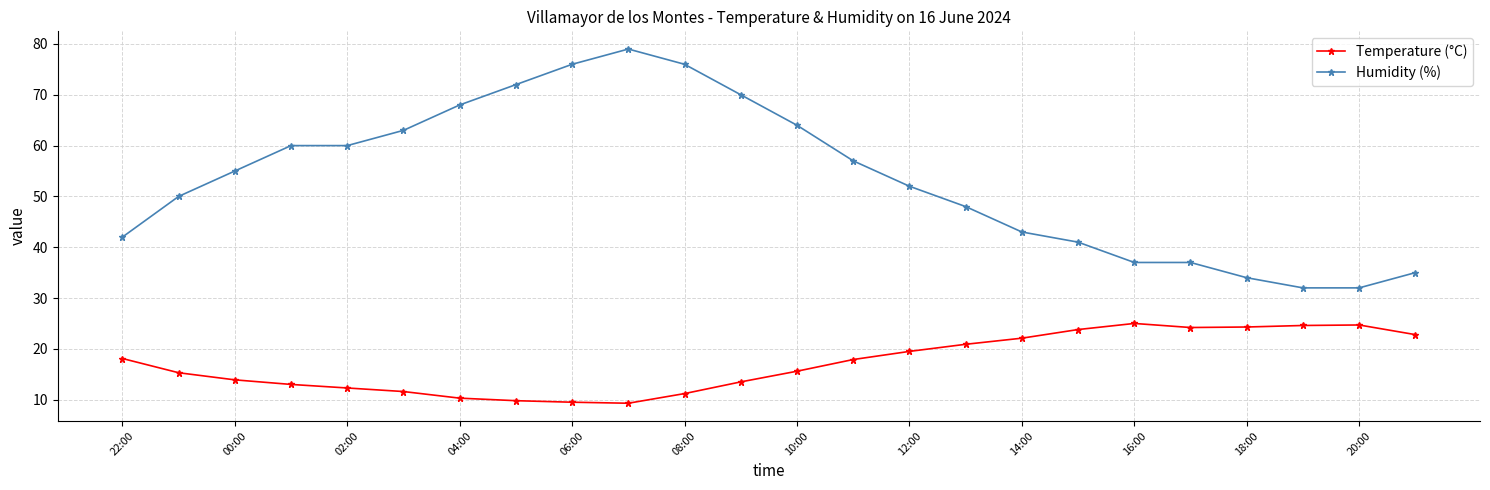

Which series has the widest spread of values?

Humidity (%)